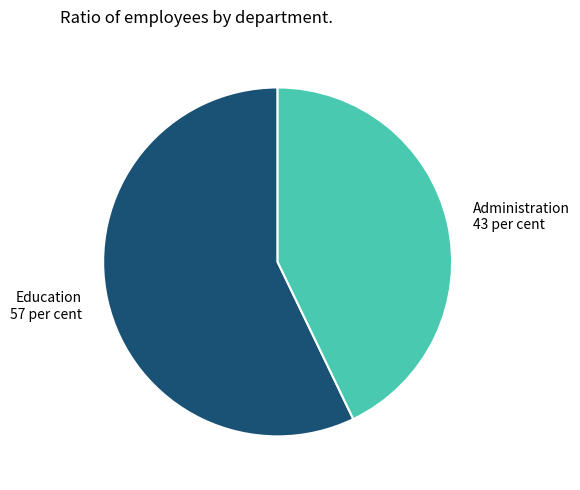

Do Education and Administration together represent more than half of the pie?

Yes